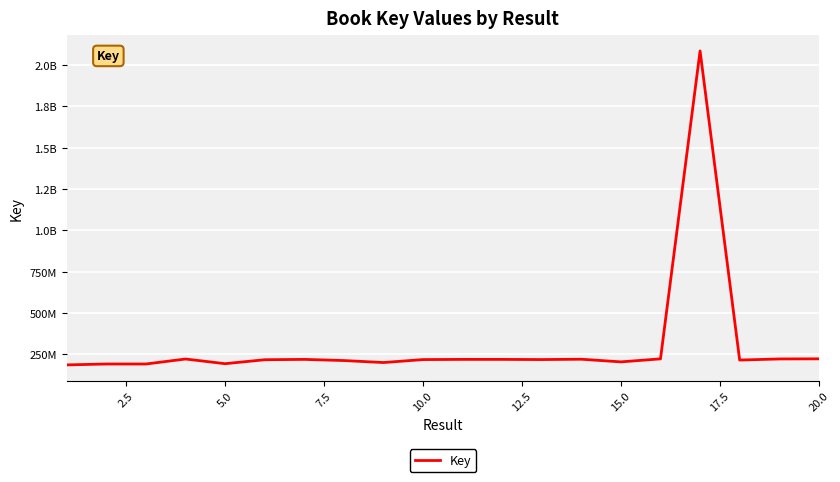

Is this an area chart (filled region under the line)?

No